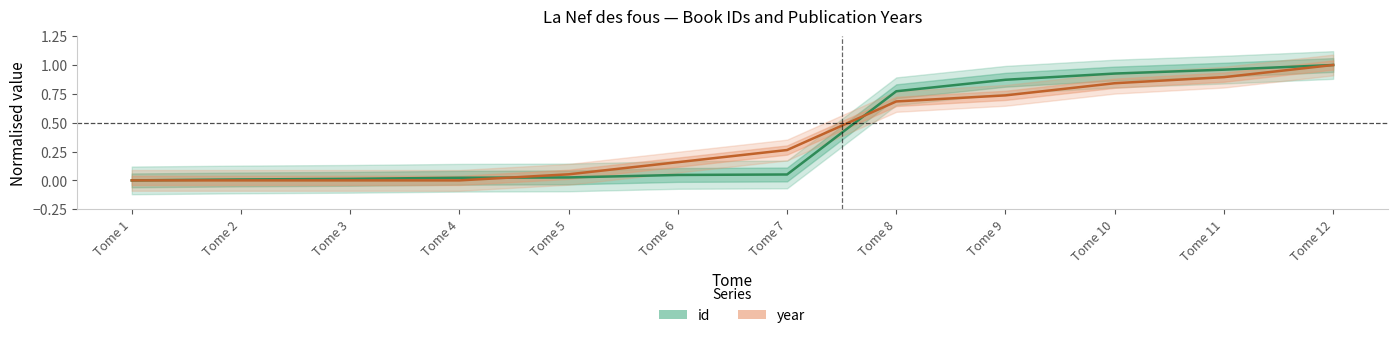

Which series has the widest spread of values?

id